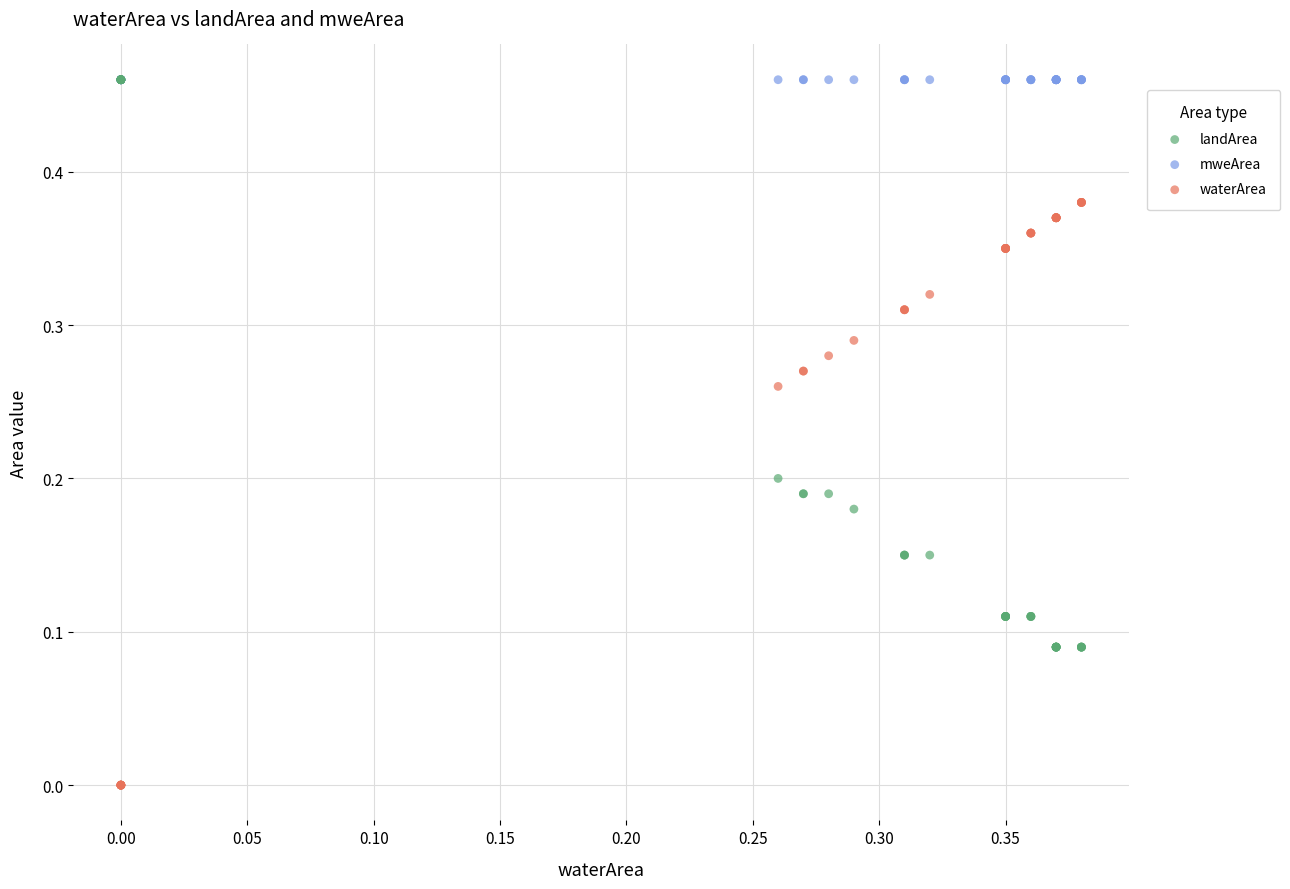

What are all the series names shown in the legend?

landArea, mweArea, waterArea